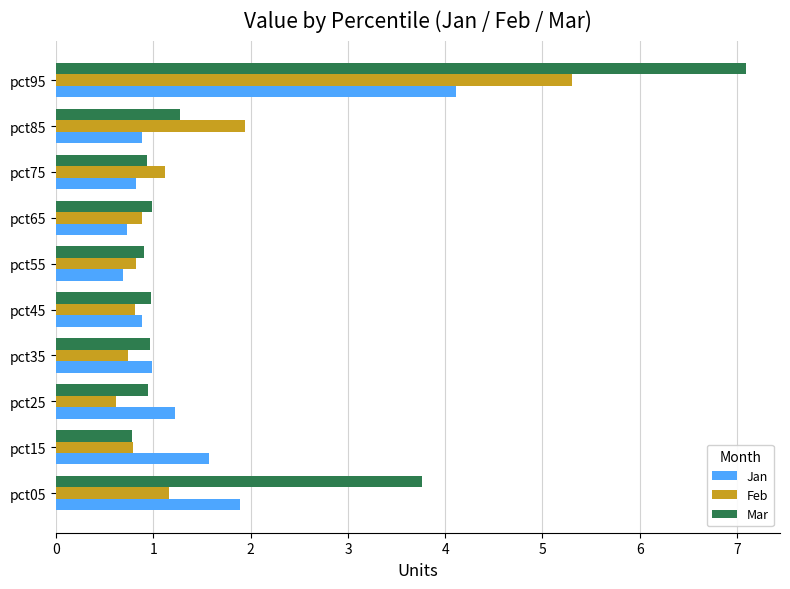

What are all the series names shown in the legend?

Jan, Feb, Mar